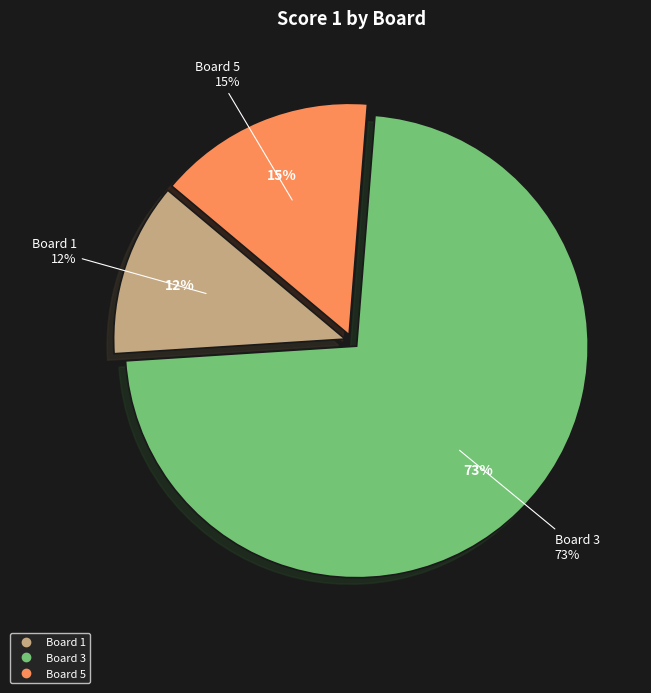

What is the majority slice?

Board 3